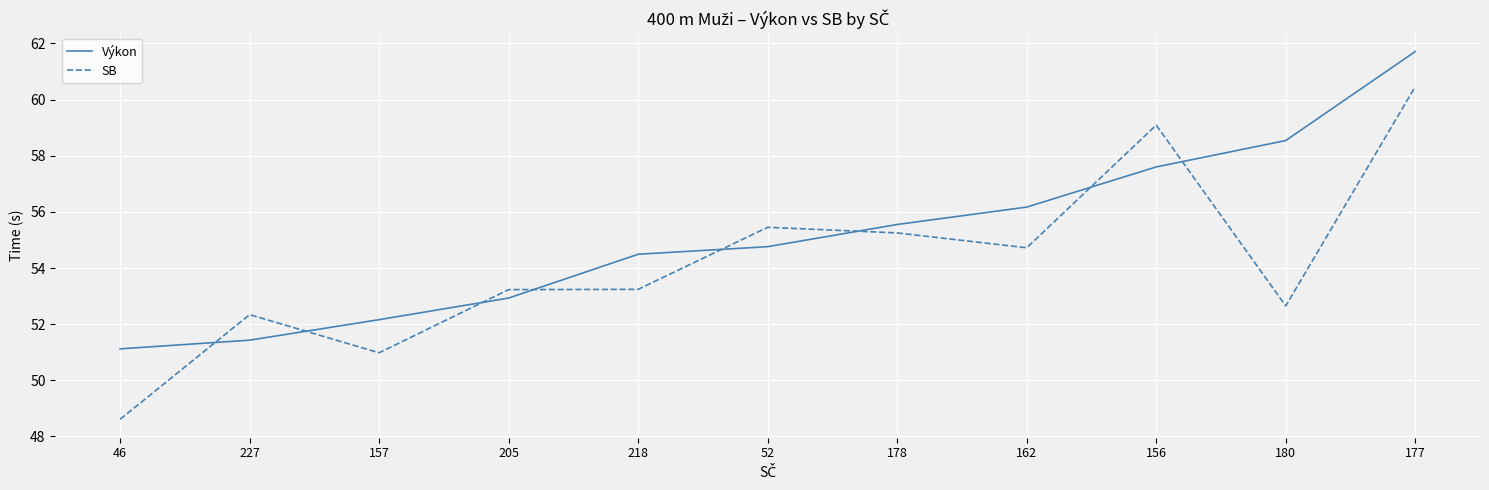

Which series ends up on top after the final intersection of Výkon and SB?

Výkon